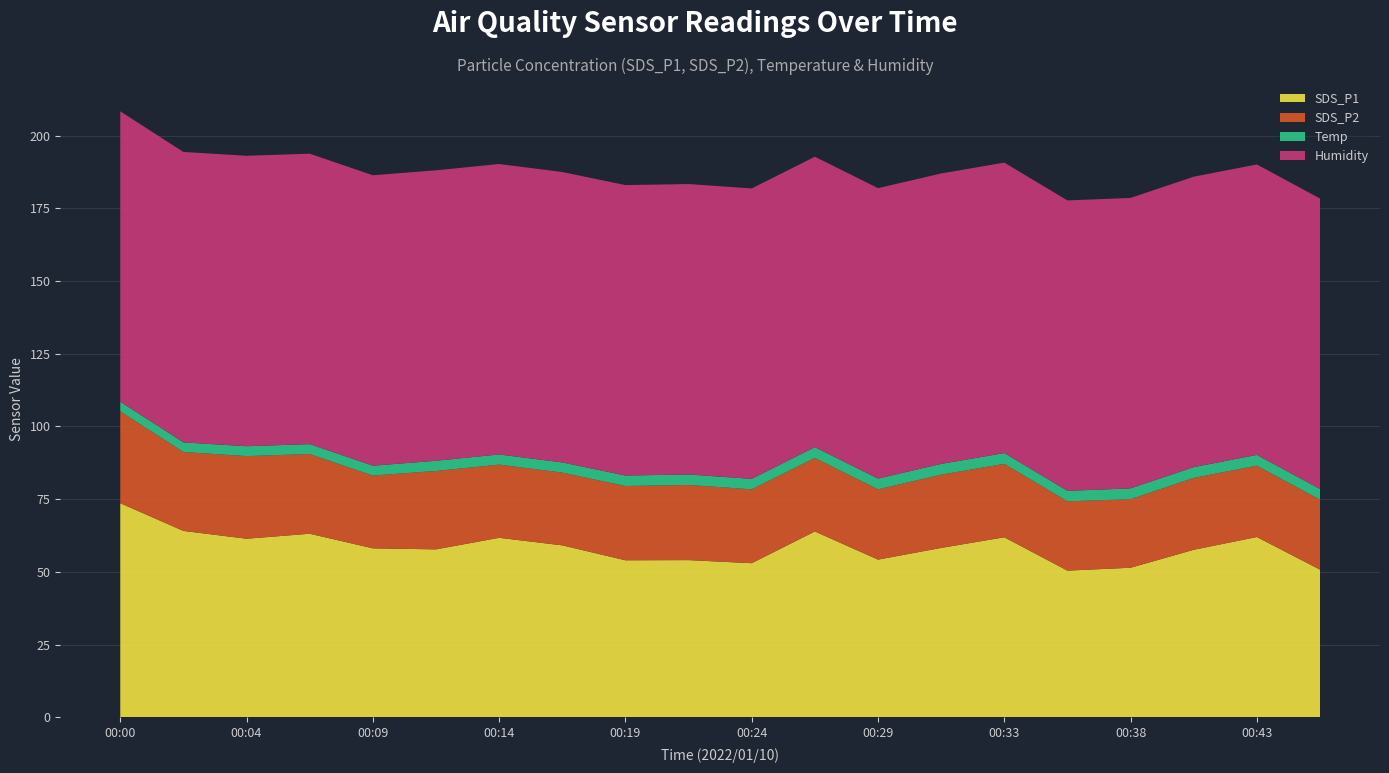

Reading left to right, what are all the values shown in this chart?

SDS_P1: 00:00=73.6	00:02=64.1	00:04=61.4	00:07=63.1	00:09=58.1	00:12=57.7	00:14=61.7	00:16=59.1	00:19=54.0	00:21=54.0	00:24=53.0	00:26=63.9	00:29=54.2	00:31=58.2	00:33=61.9	00:36=50.4	00:38=51.4	00:41=57.6	00:43=62.0	00:46=50.8
SDS_P2: 00:00=31.6	00:02=27.1	00:04=28.4	00:07=27.4	00:09=25.0	00:12=27.0	00:14=25.2	00:16=25.0	00:19=25.6	00:21=25.9	00:24=25.4	00:26=25.3	00:29=24.2	00:31=25.2	00:33=25.3	00:36=23.8	00:38=23.6	00:41=24.7	00:43=24.6	00:46=24.1
Temp: 00:00=3.3	00:02=3.3	00:04=3.4	00:07=3.4	00:09=3.4	00:12=3.5	00:14=3.5	00:16=3.5	00:19=3.6	00:21=3.6	00:24=3.6	00:26=3.7	00:29=3.7	00:31=3.7	00:33=3.7	00:36=3.6	00:38=3.7	00:41=3.7	00:43=3.7	00:46=3.7
Humidity: 00:00=99.9	00:02=99.9	00:04=99.9	00:07=99.9	00:09=99.9	00:12=99.9	00:14=99.9	00:16=99.9	00:19=99.9	00:21=99.9	00:24=99.9	00:26=99.9	00:29=99.9	00:31=99.9	00:33=99.9	00:36=99.9	00:38=99.9	00:41=99.9	00:43=99.9	00:46=99.9